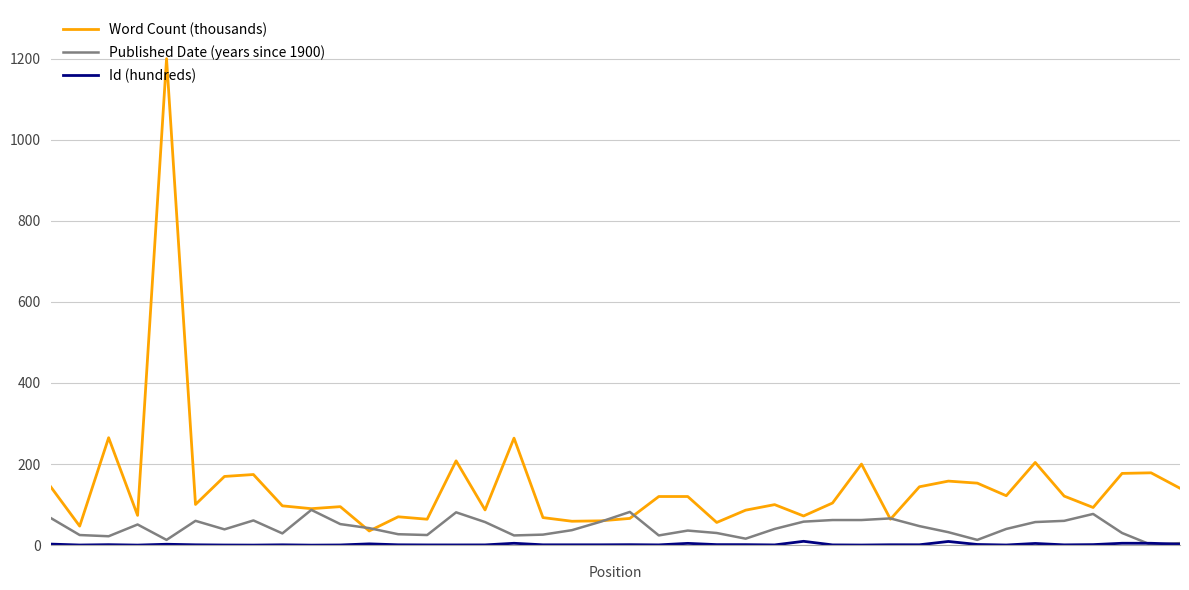

What is the maximum value for Word Count (thousands)?

1200.0